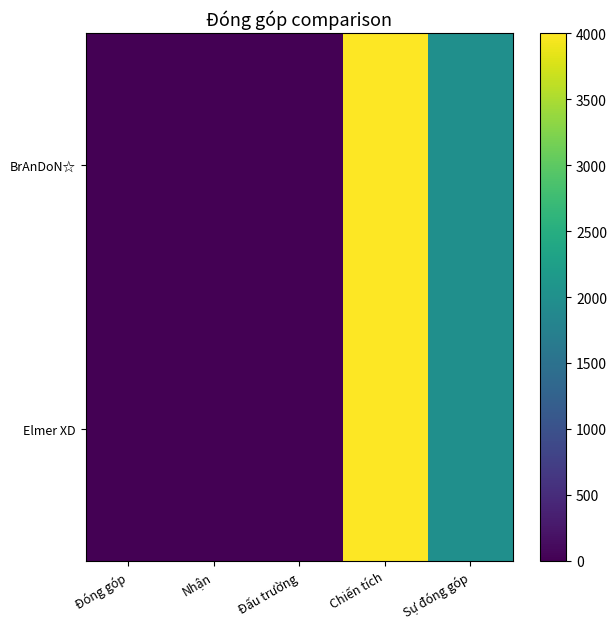

Which label corresponds to the largest value in the chart?

Chiến tích